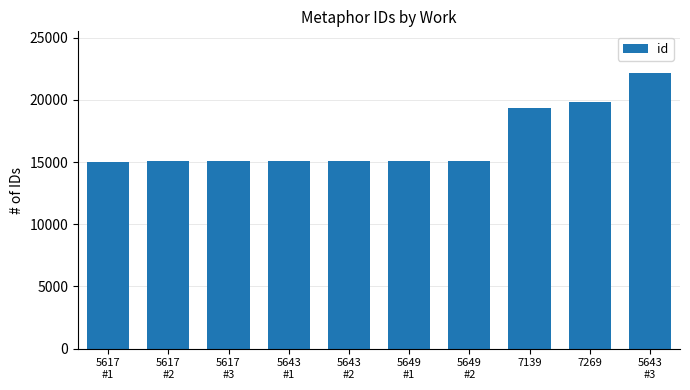

Where is the data nearest to the value 18606?

7139